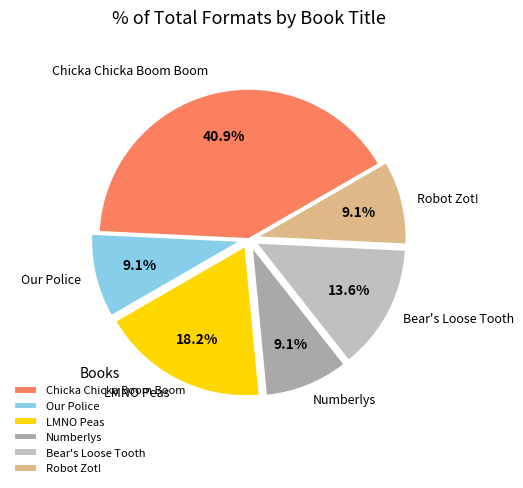

To the nearest percent, what is the average slice percentage?

17%